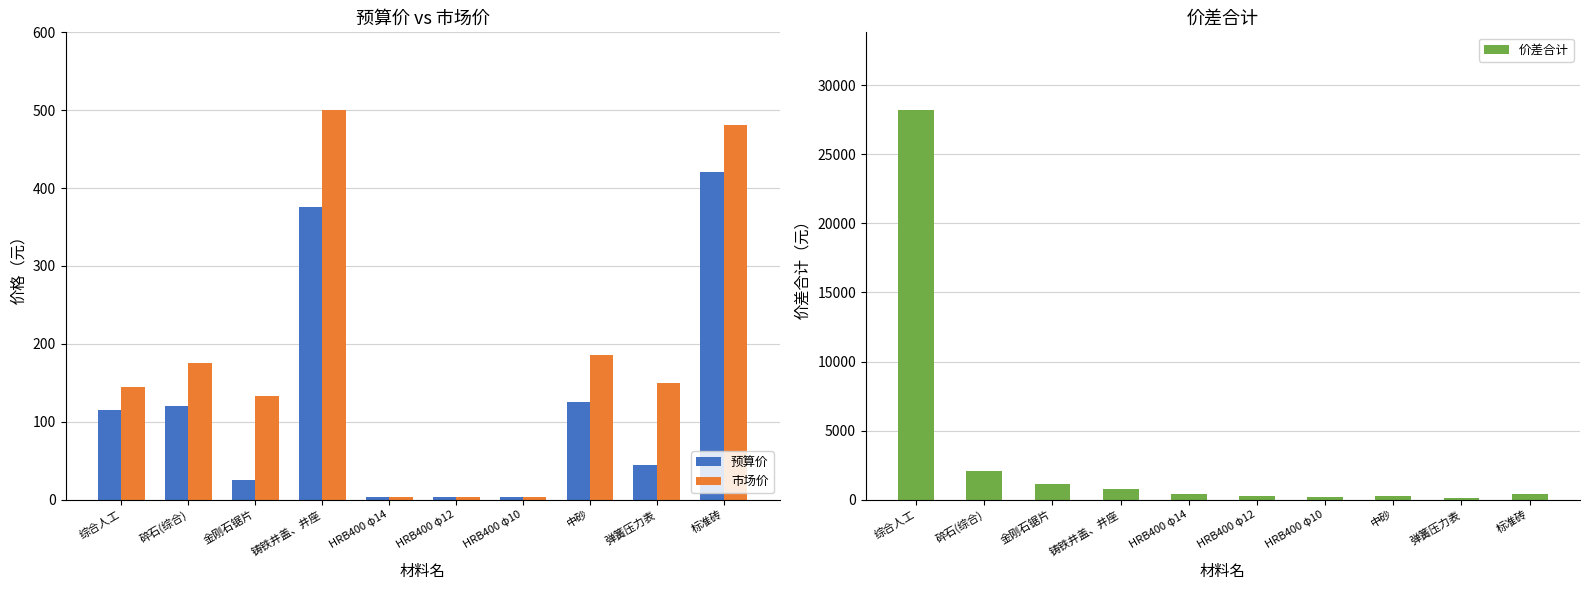

What is the sum of the 价差合计 values at 标准砖 and HRB400 φ10?

548.9